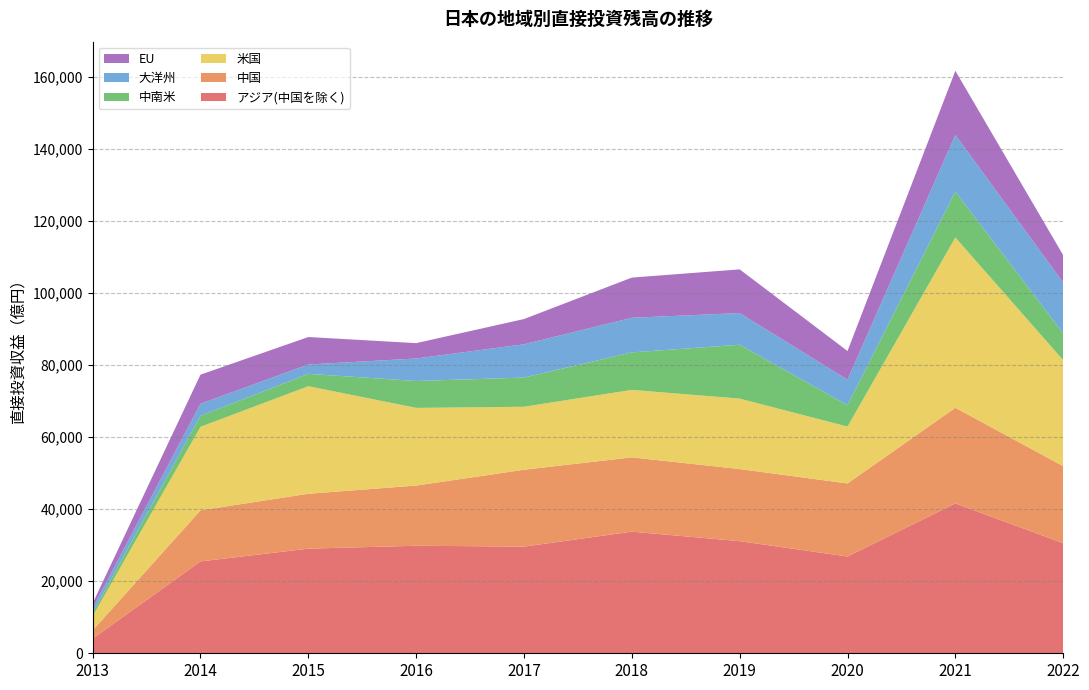

Reading left to right, transcribe all the data shown in this chart.

アジア(中国を除く): 2013=4090.7	2014=25518.9	2015=29062.7	2016=29868.8	2017=29628.0	2018=33785.8	2019=31141.5	2020=26883.8	2021=41638.1	2022=30592.0
中国: 2013=2269.5	2014=14181.8	2015=15245.0	2016=16713.8	2017=21348.5	2018=20631.1	2019=20028.4	2020=20288.1	2021=26553.6	2022=21382.5
米国: 2013=3960.7	2014=23198.0	2015=29872.3	2016=21573.5	2017=17492.2	2018=18743.7	2019=19562.9	2020=15797.5	2021=47303.7	2022=29435.3
中南米: 2013=870.1	2014=3054.9	2015=3428.6	2016=7472.6	2017=8108.0	2018=10414.4	2019=14965.7	2020=5928.1	2021=12714.2	2022=7439.6
大洋州: 2013=1346.9	2014=3358.8	2015=2602.3	2016=6248.8	2017=9246.3	2018=9611.0	2019=8802.5	2020=7110.1	2021=15784.1	2022=14121.8
EU: 2013=1336.0	2014=8073.6	2015=7628.9	2016=4264.7	2017=7010.4	2018=11165.3	2019=12129.1	2020=7947.6	2021=17794.8	2022=7598.7